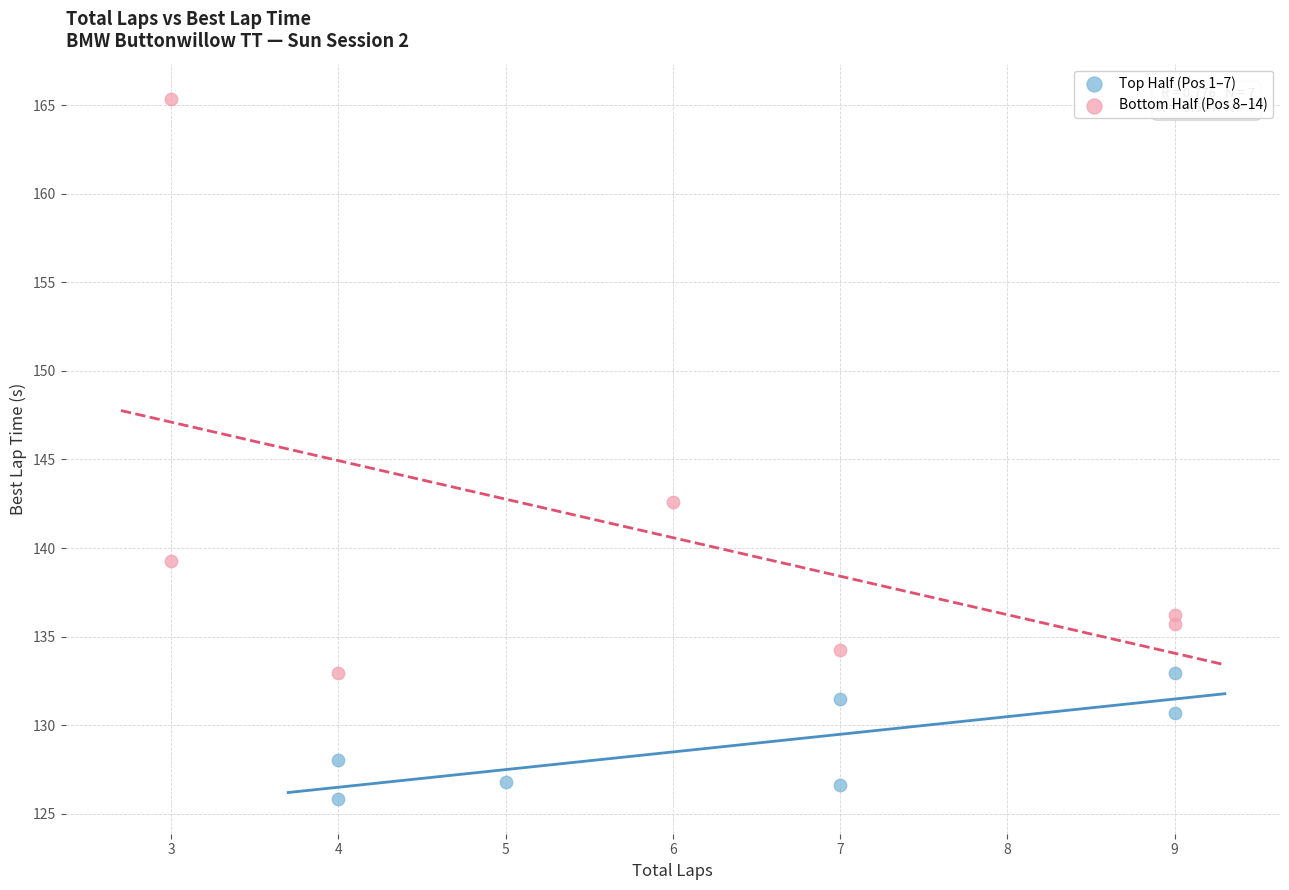

Which series contains the highest Y value?

Bottom Half (Pos 8–14)